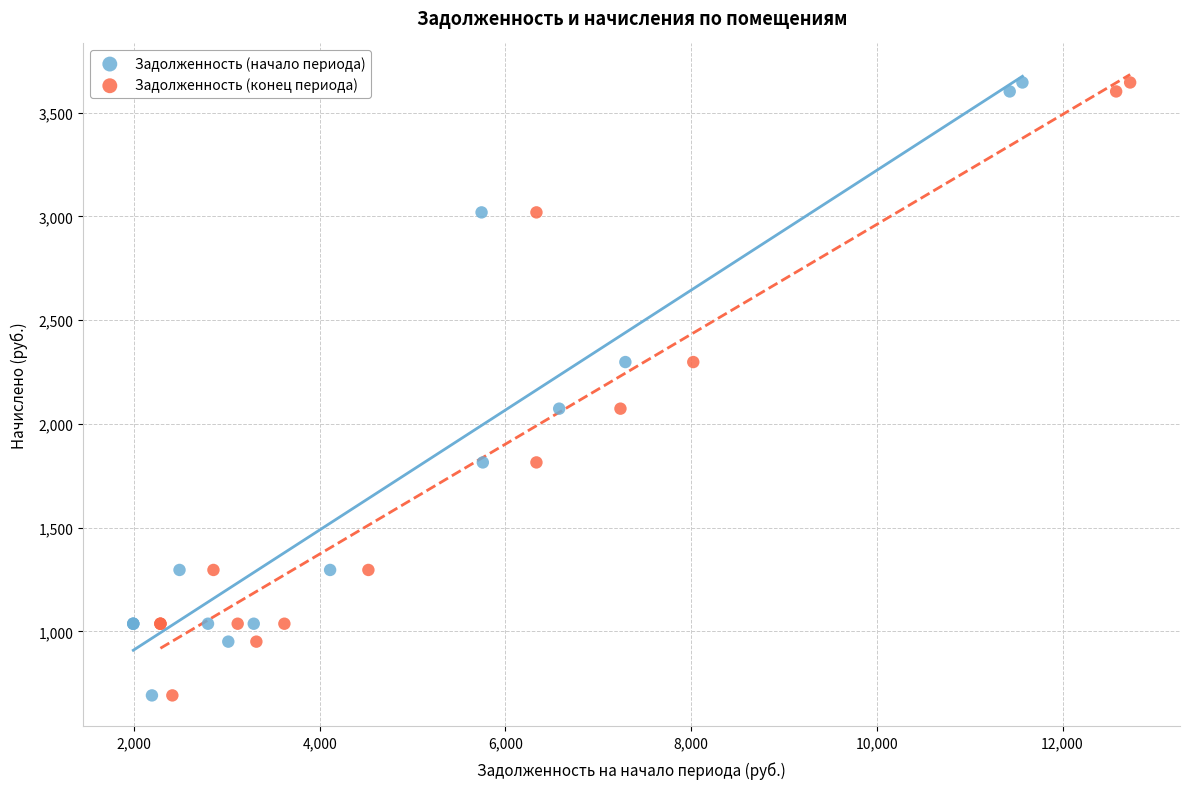

What are all the series names shown in the legend?

Задолженность (начало периода), Задолженность (конец периода)